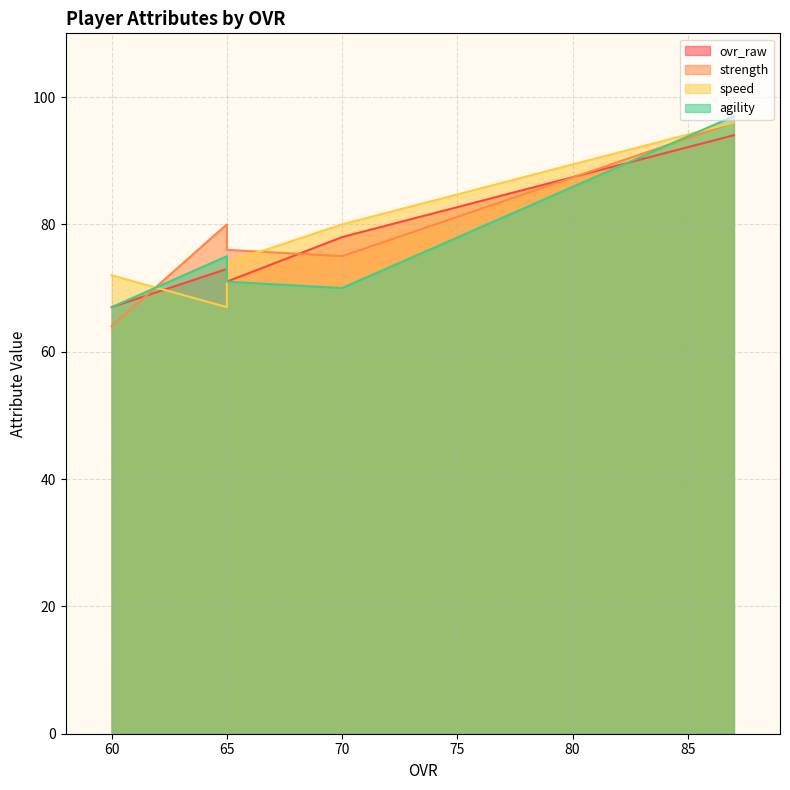

How many intersections are there between agility and ovr_raw?

1